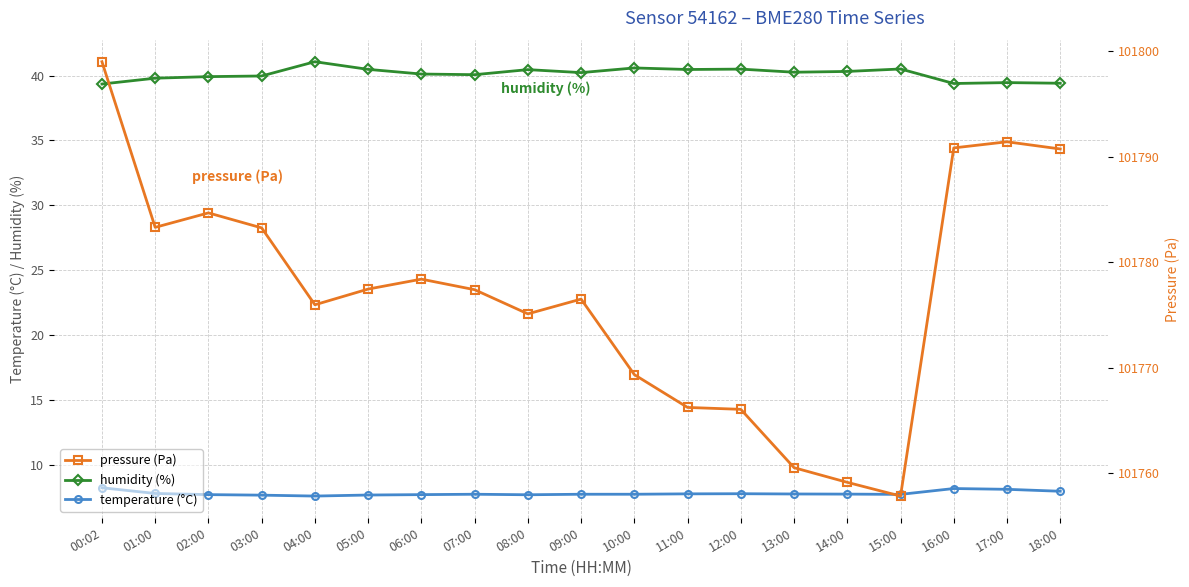

At how many categories does at least one series exceed 65909?

19